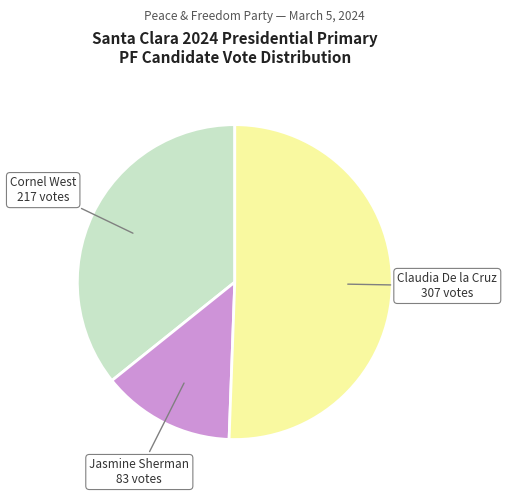

Is there any slice that represents more than half of the pie?

Yes